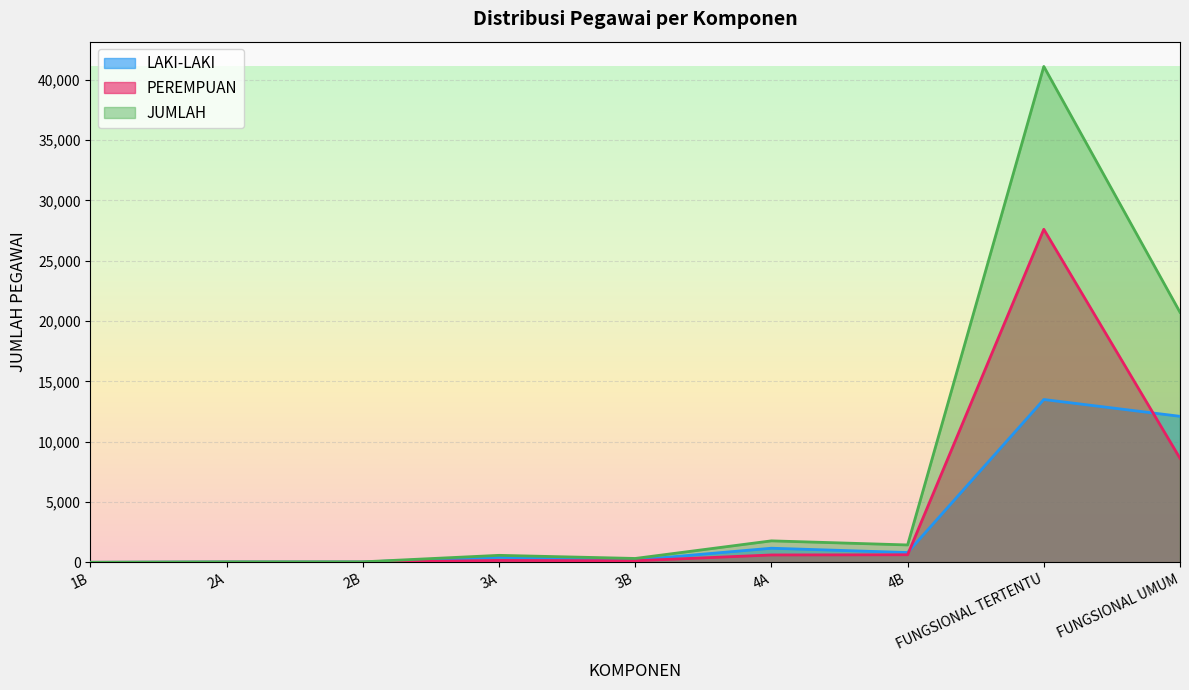

At which category is the sum across all series the highest?

FUNGSIONAL TERTENTU